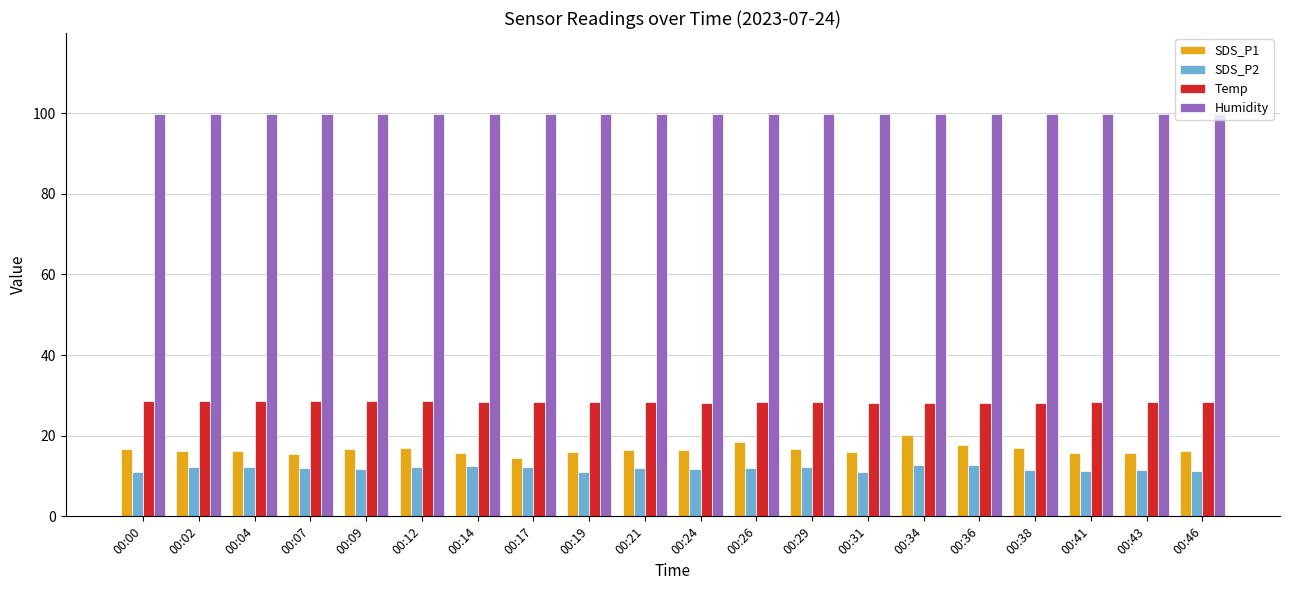

What is the maximum value shown in the chart?

99.9